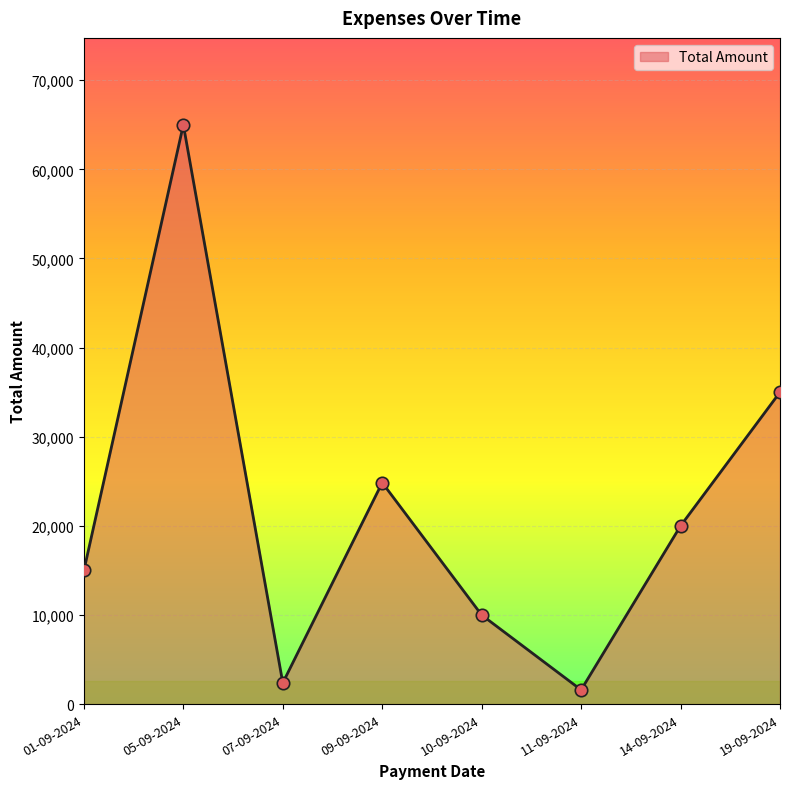

What is the ratio of the value at 14-09-2024 to the value at 11-09-2024?

12.5